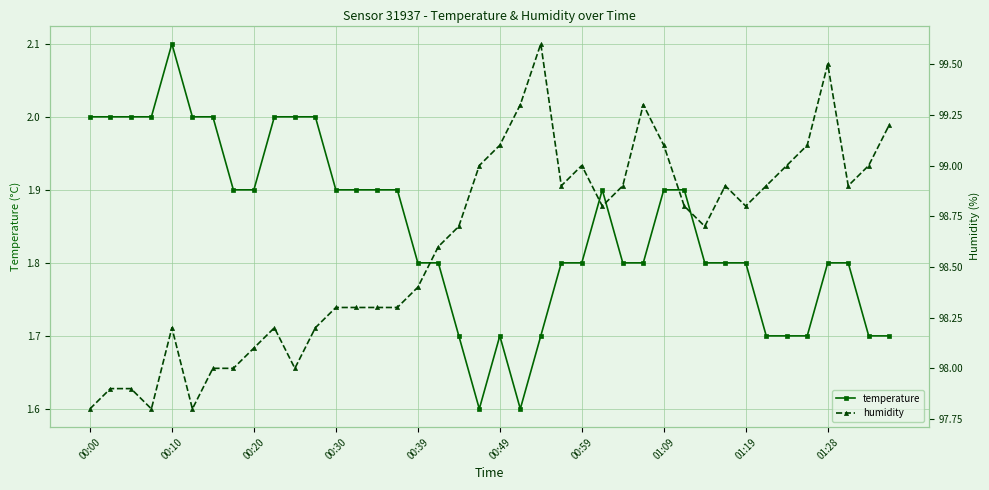

What value does the temperature series have at 38?

1.7